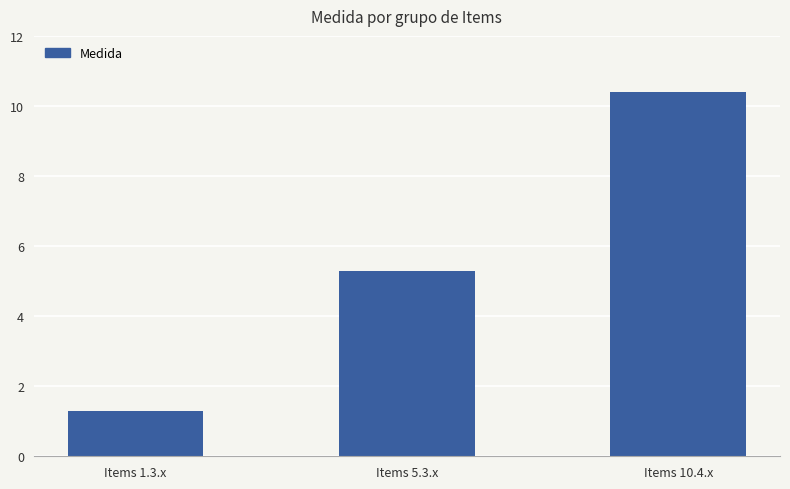

What is the change in value from Items 1.3.x to Items 5.3.x?

+4.0